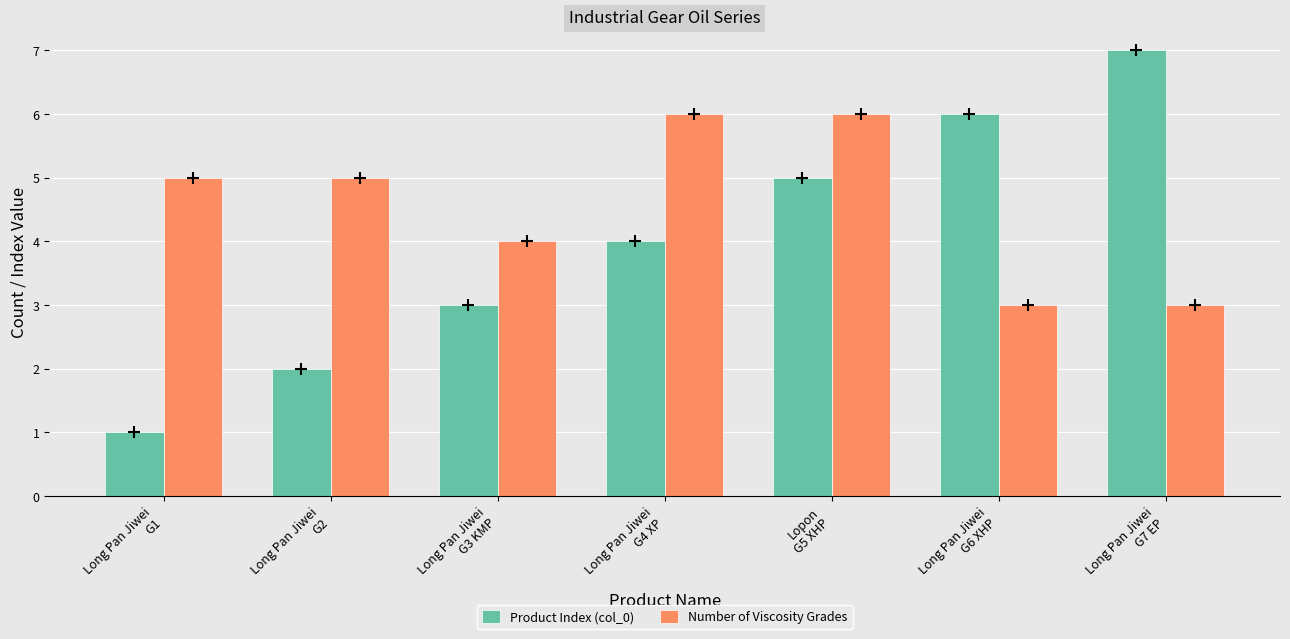

What is the sum of all Product Index (col_0) values?

28